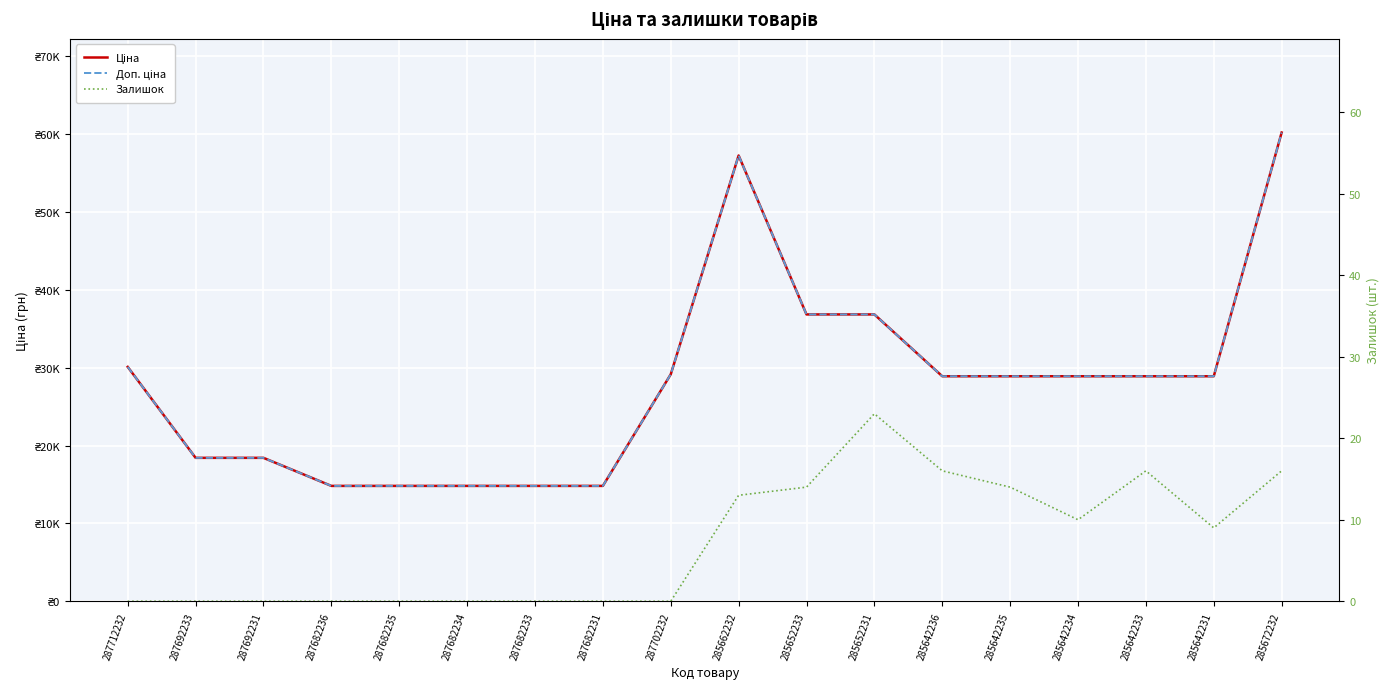

How many values in Залишок are above zero?

9